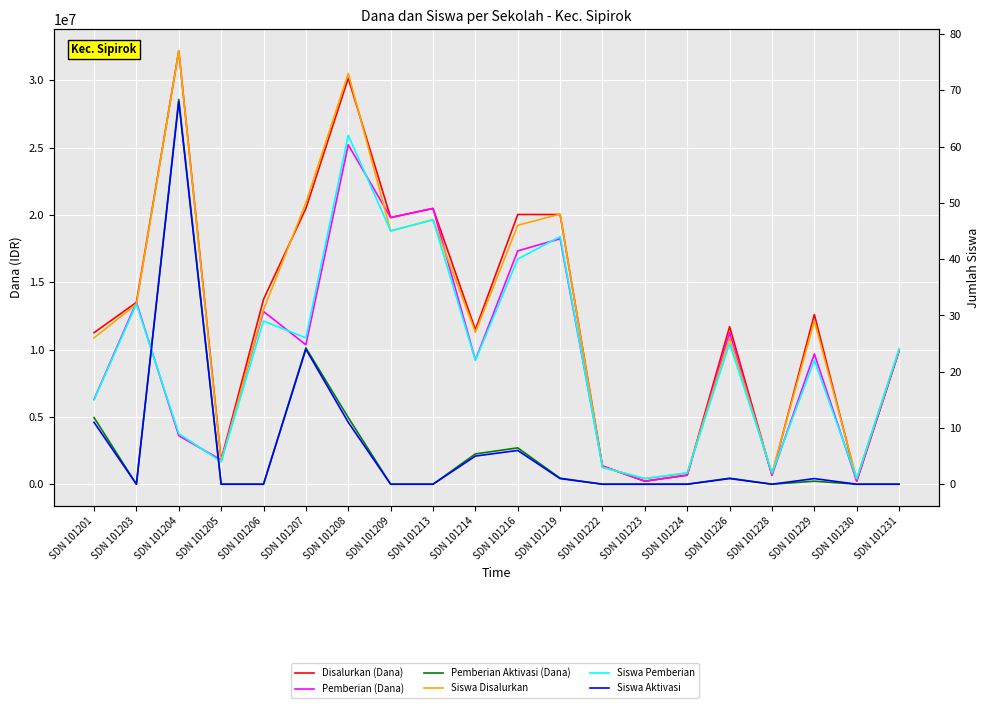

What is the maximum value shown in the chart?

32175000